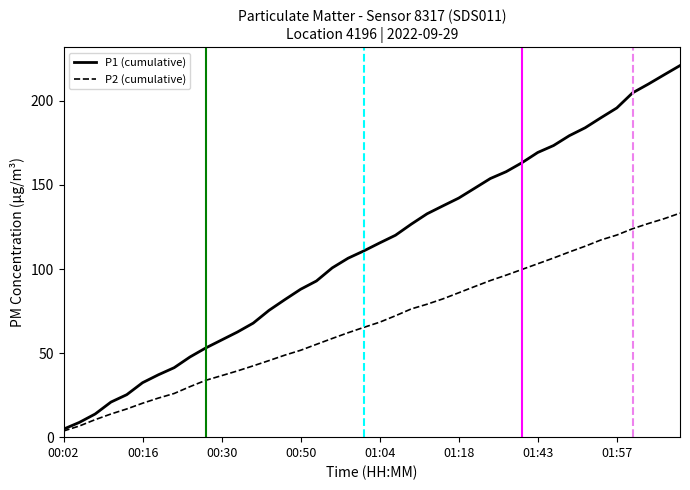

List the series in order of their overall mean, lowest first.

P2 (cumulative), P1 (cumulative)